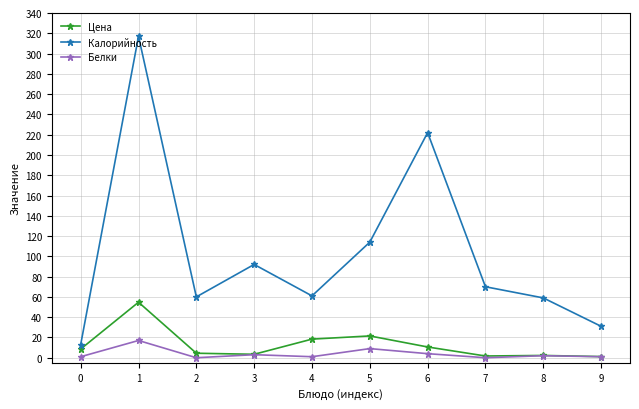

What are all the series names shown in the legend?

Цена, Калорийность, Белки